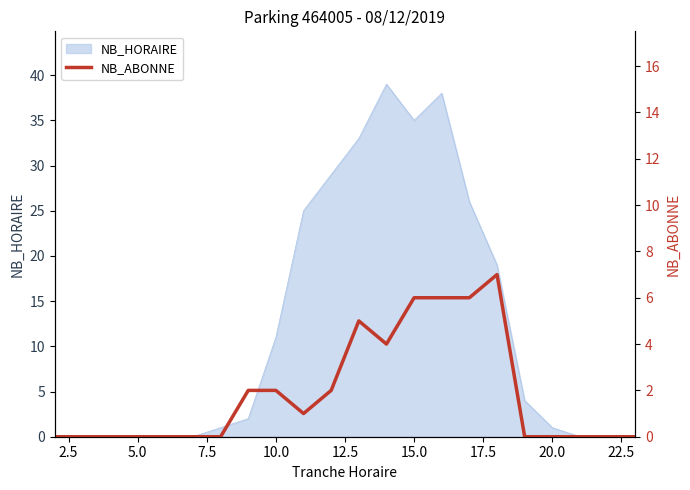

What is the maximum value for NB_HORAIRE?

39